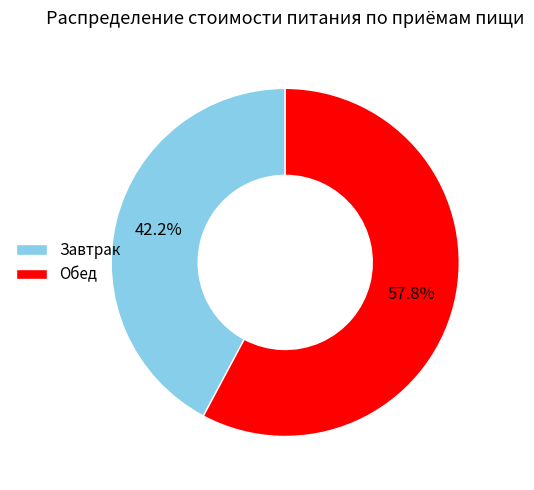

What percentage do Обед and Завтрак together represent?

100.0%